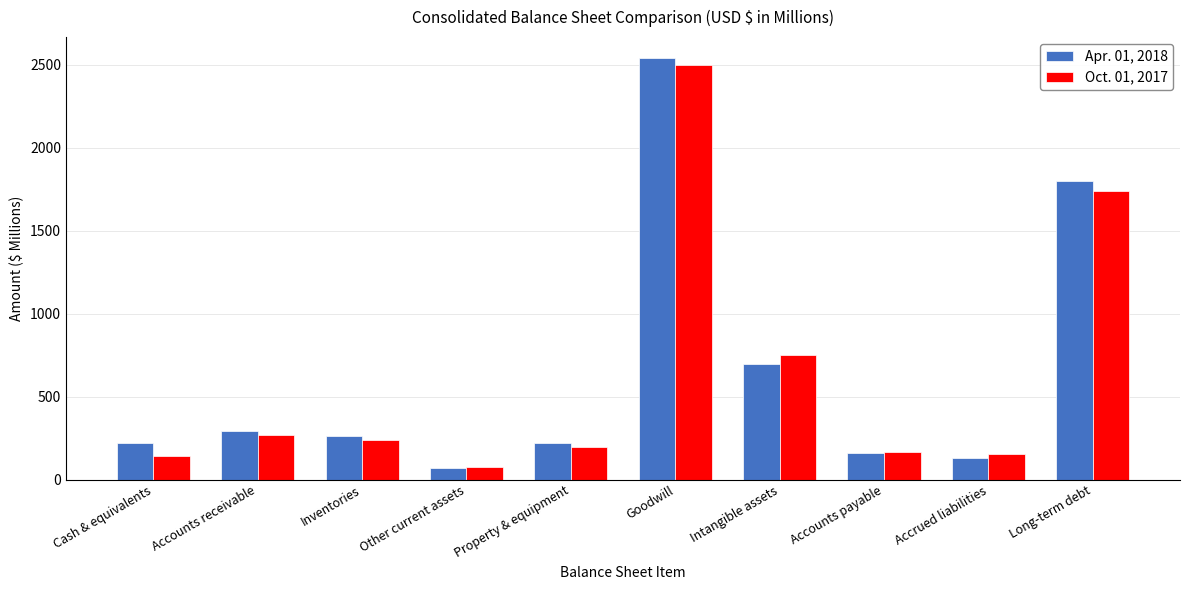

What is the value of the Apr. 01, 2018 bar at the 6th from the left?

2538.4